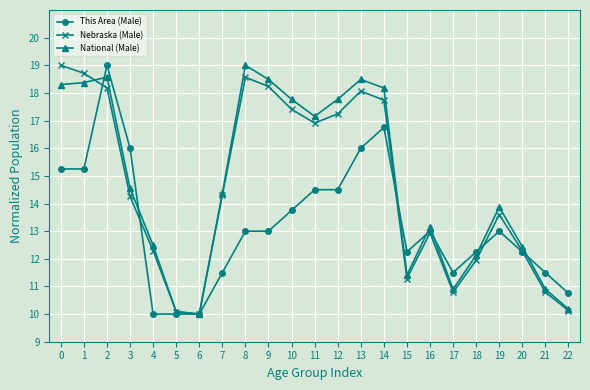

What is the value of the National (Male) point at the 14th from the left?

18.5